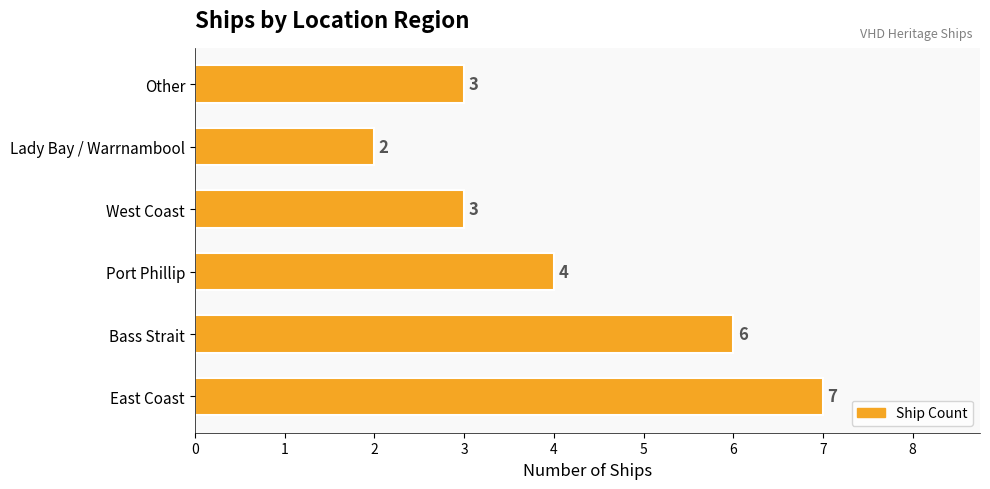

The value at Lady Bay / Warrnambool is 4. True or false?

False